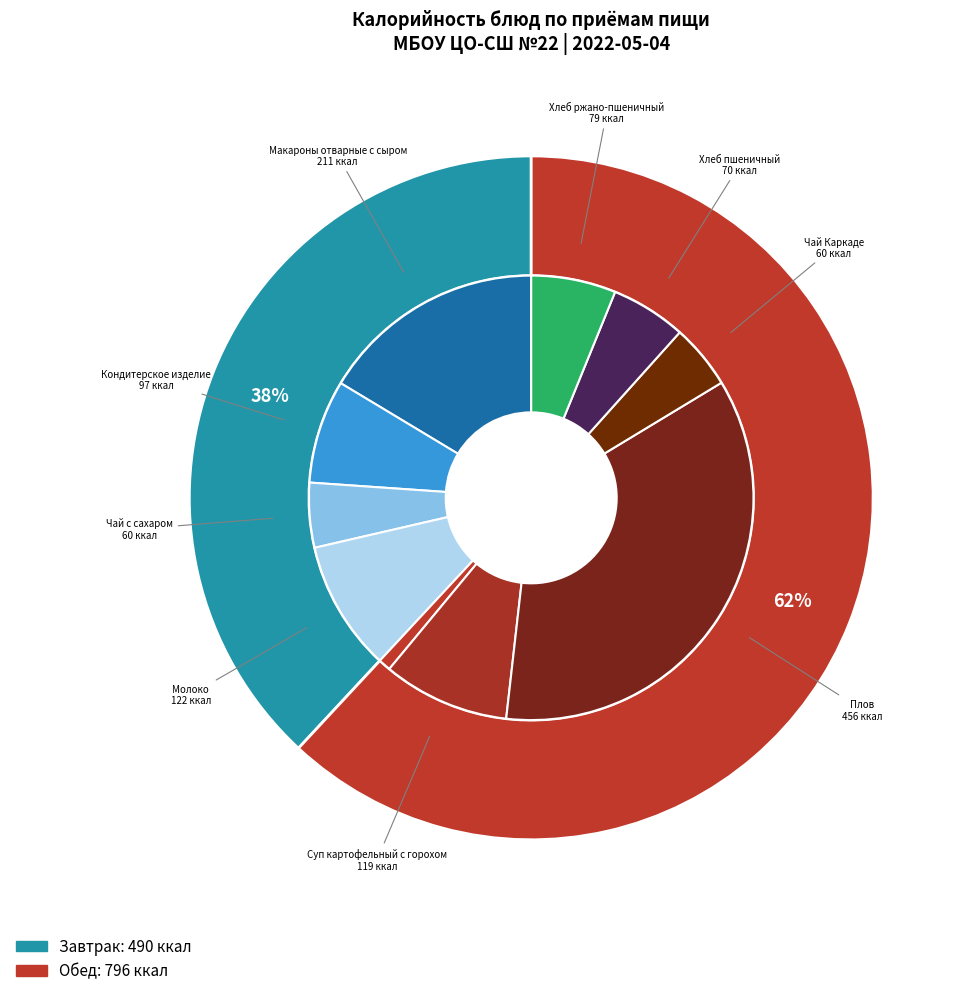

How much of the chart is everything except Хлеб пшеничный?

94.5%